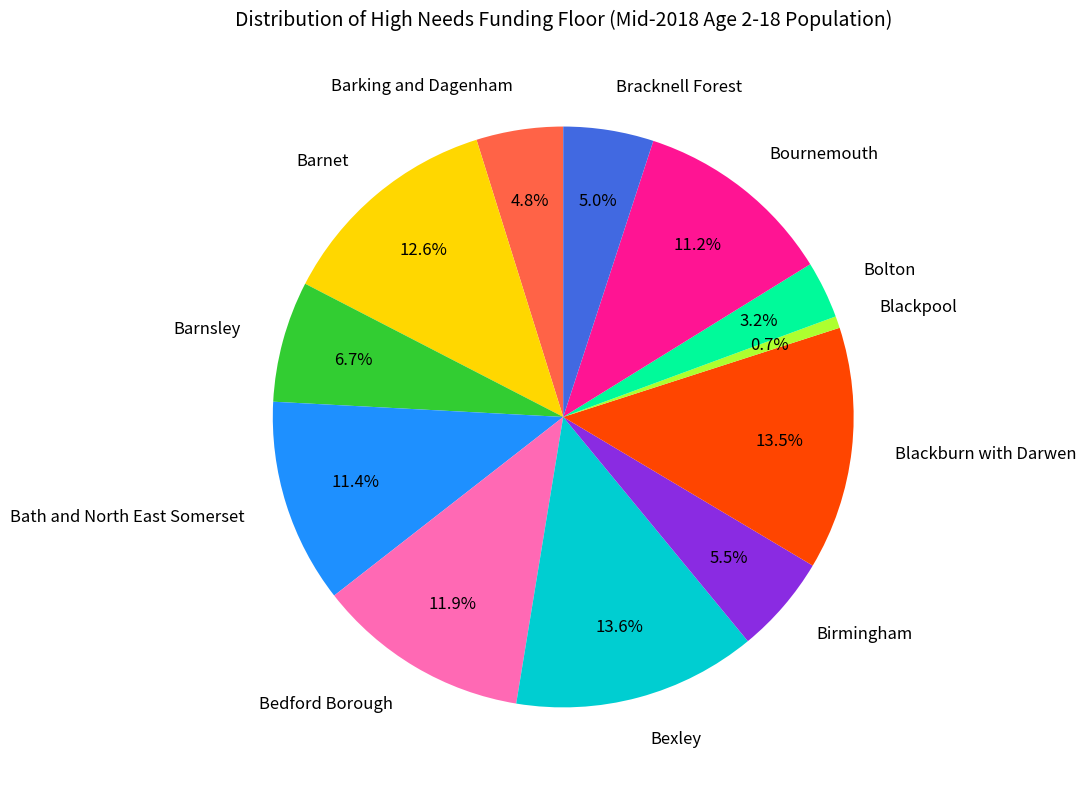

True or false: Bedford Borough accounts for 12% of the total.

True